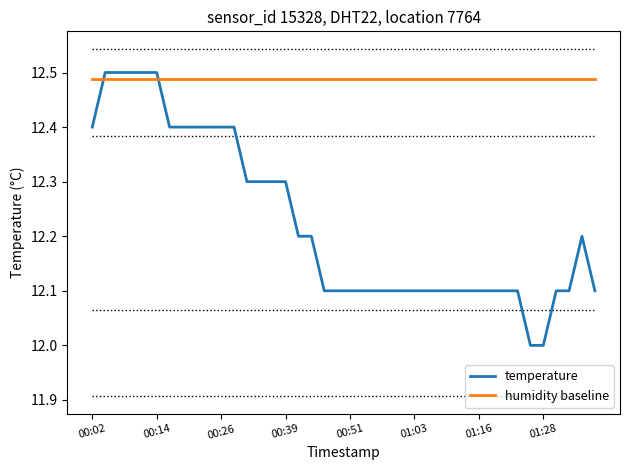

List the series in order of their overall mean, highest first.

humidity baseline, temperature